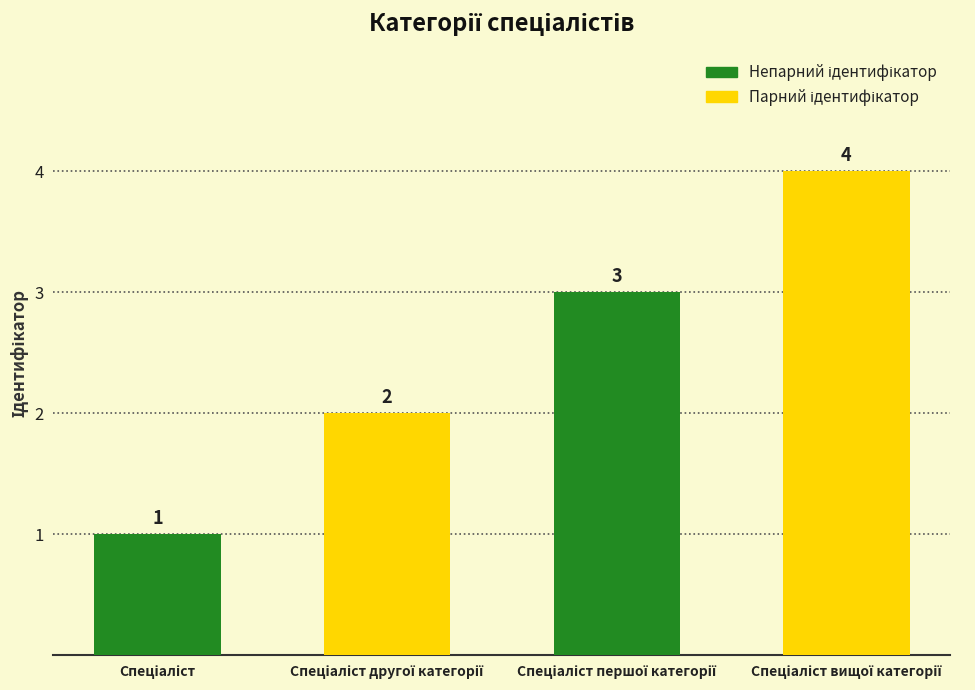

What is the value of the 2nd bar from the left?

2